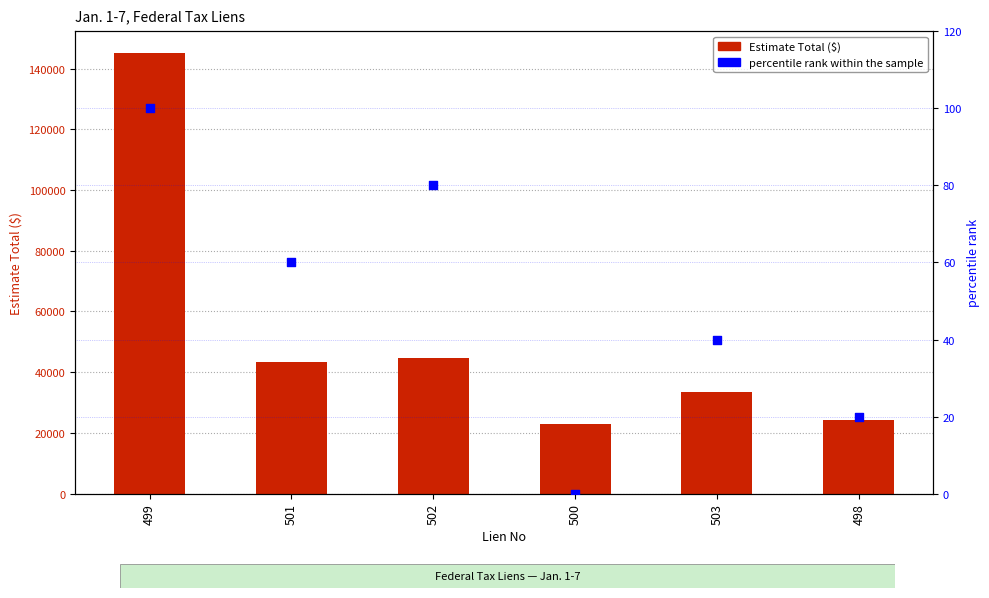

Which series has the widest spread of Y values?

Estimate Total